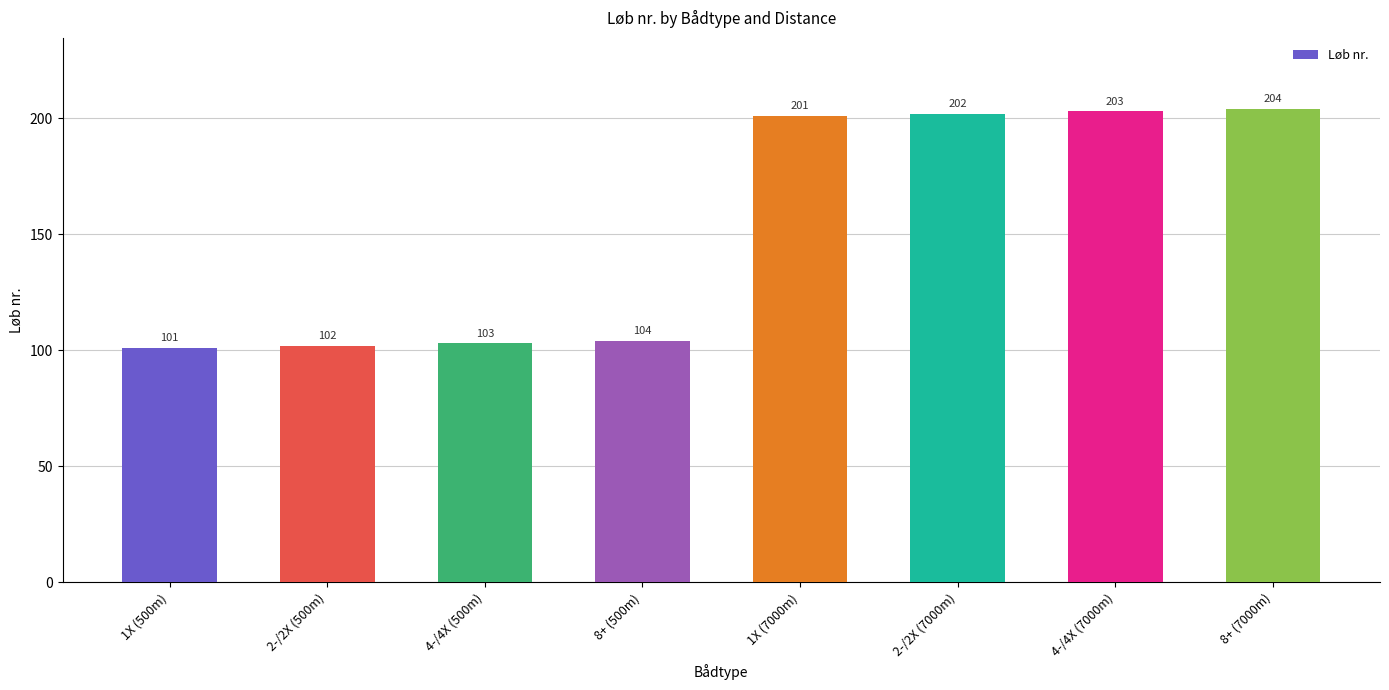

Does the chart contain stacked bars?

No